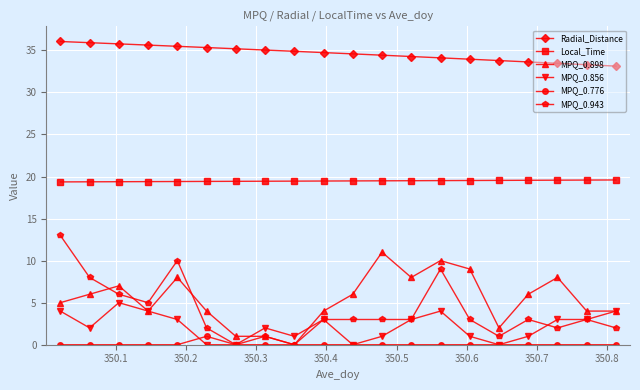

Which series has the largest range (max minus min)?

MPQ_0.943